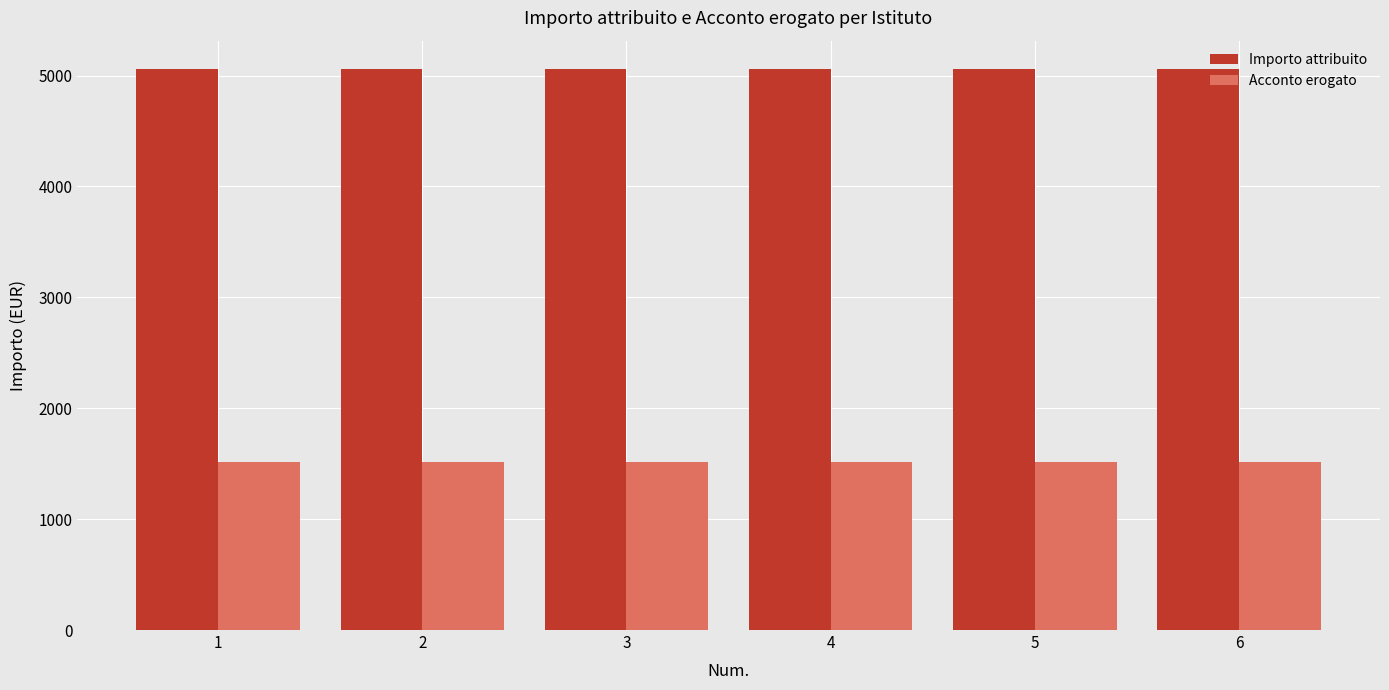

What is the average value of the Importo attribuito series?

5062.0